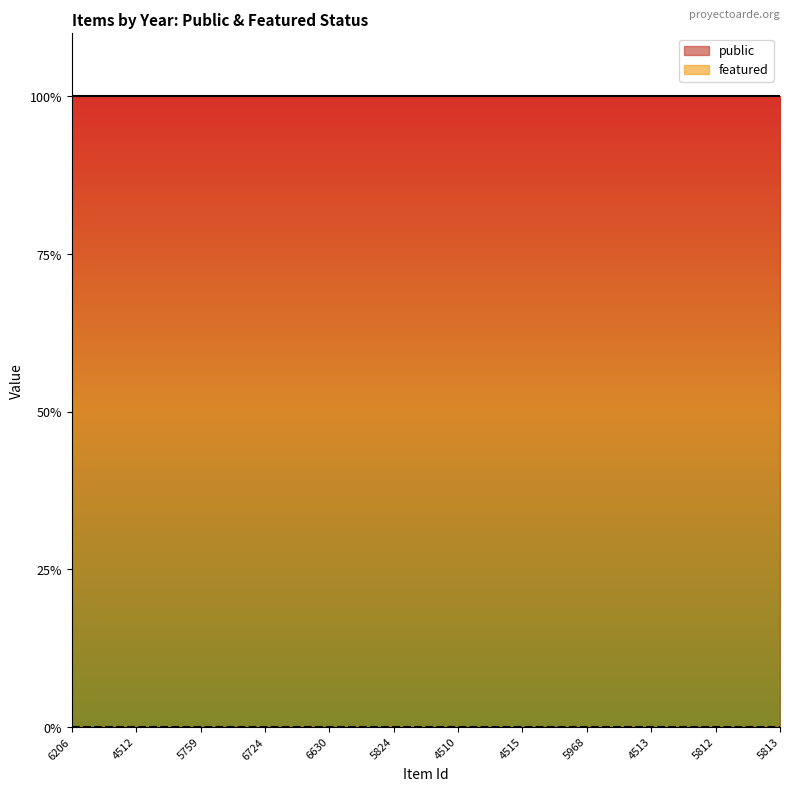

What position from the right is 4512?

11